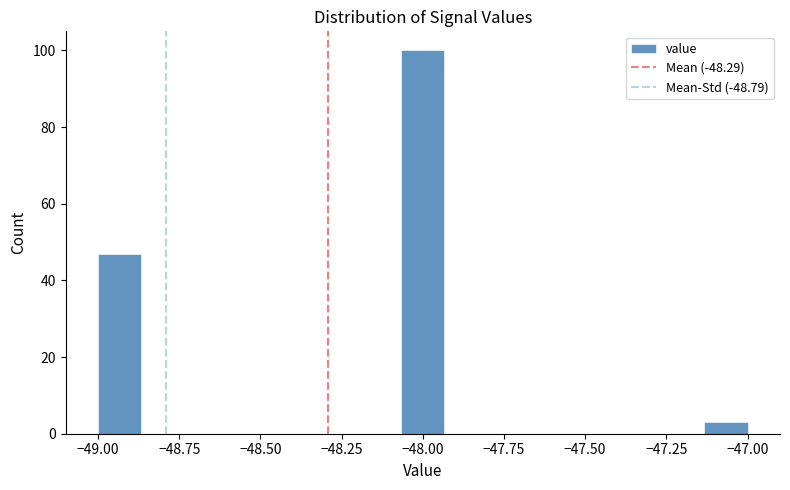

Around what value on the x-axis is the tallest bar? Give the approximate position of its centre, as read against the axis.

-48.00